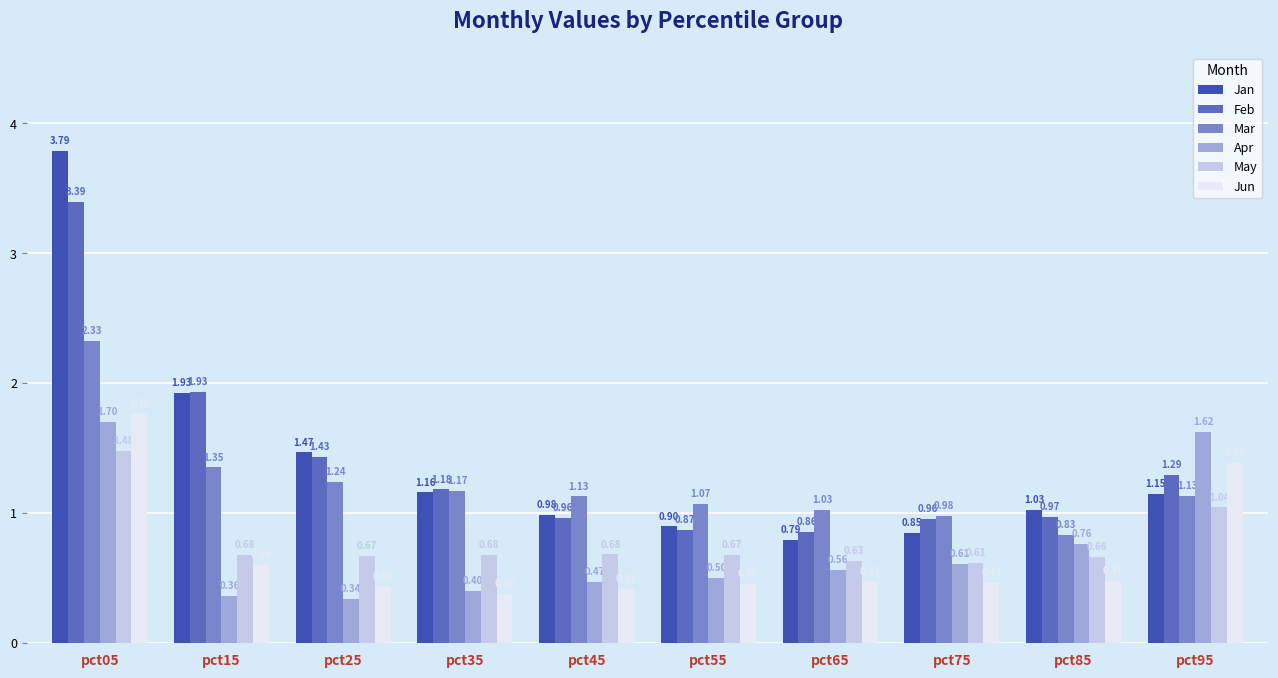

What is the spread (max minus min) of values at pct65?

0.6